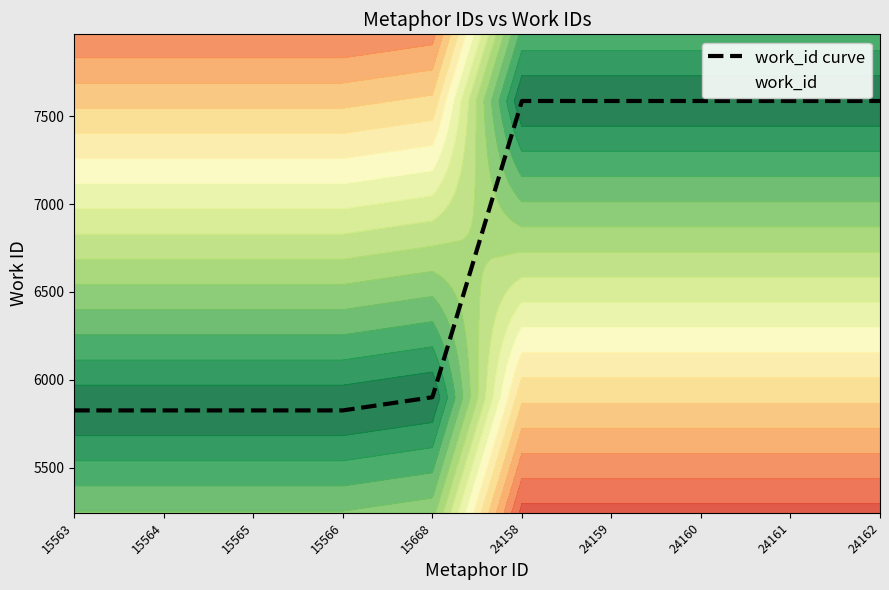

Is it true that the value at 24158 is 3515?

False